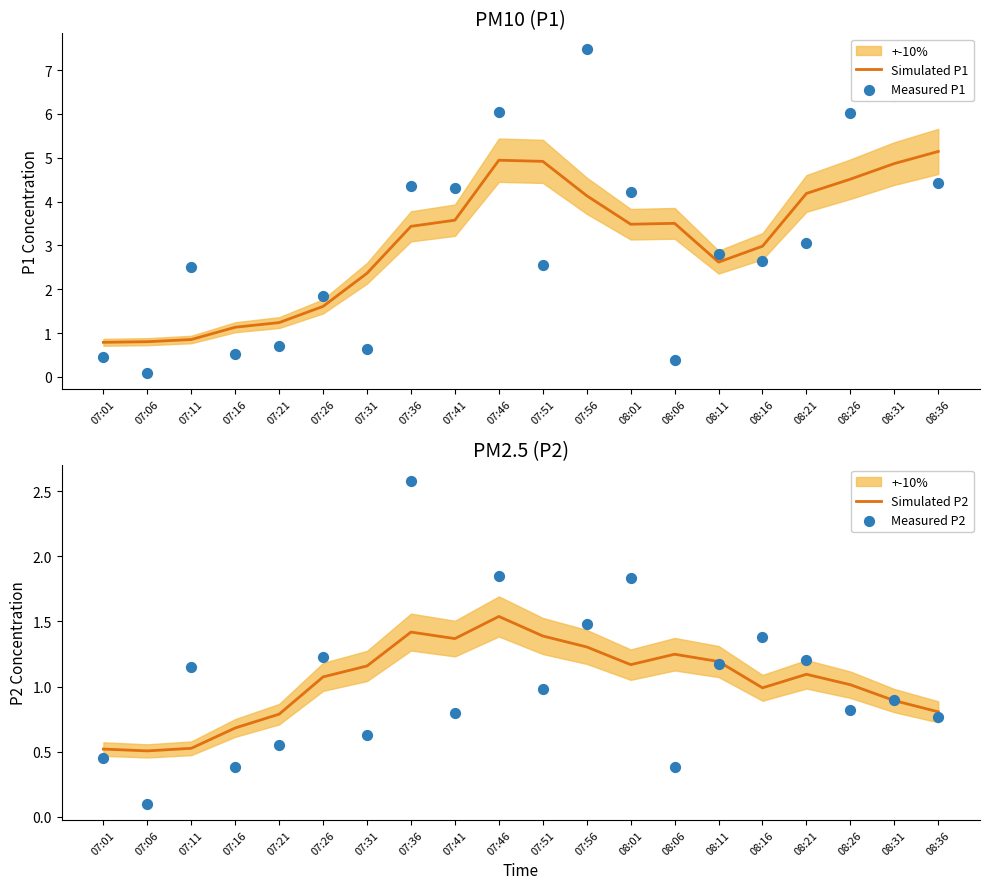

At which category is the sum across all series the highest?

07:56